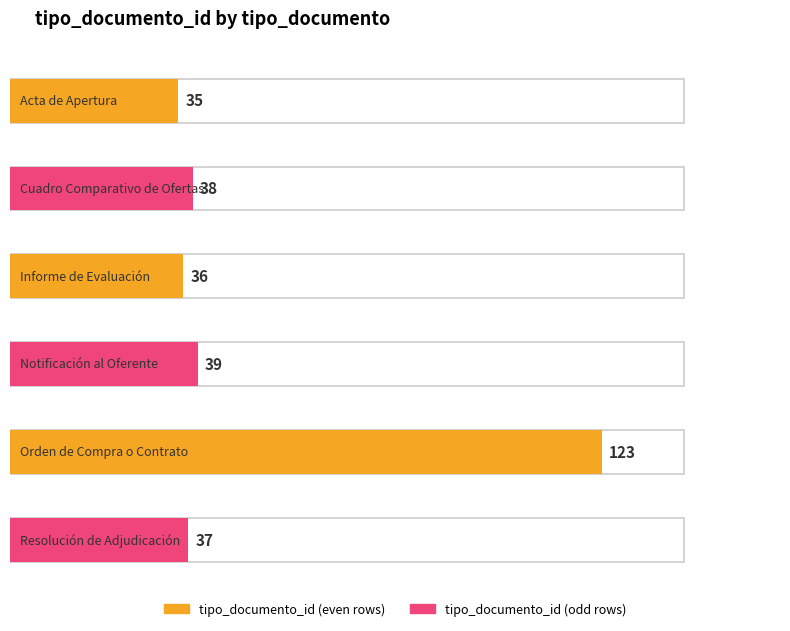

What is the label of the 5th bar from the left?

Orden de Compra o Contrato